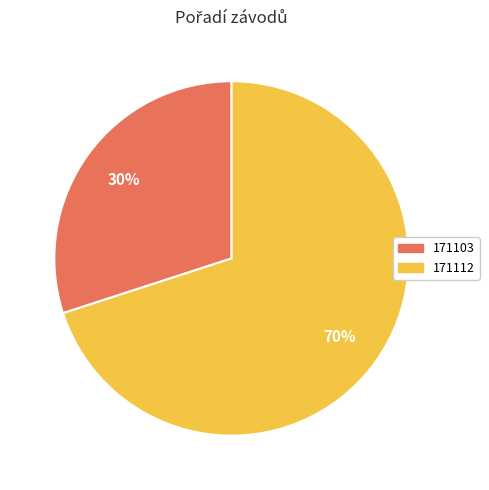

True or false: 171112 accounts for 70% of the total.

True